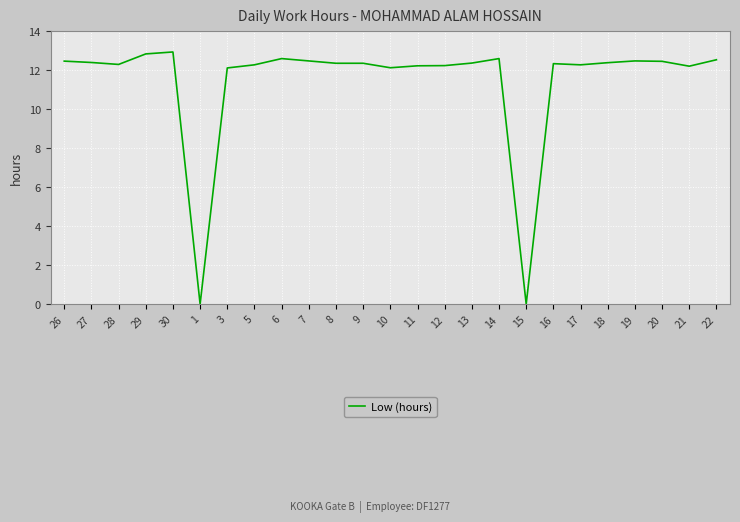

What value does the data have at 7?

12.5